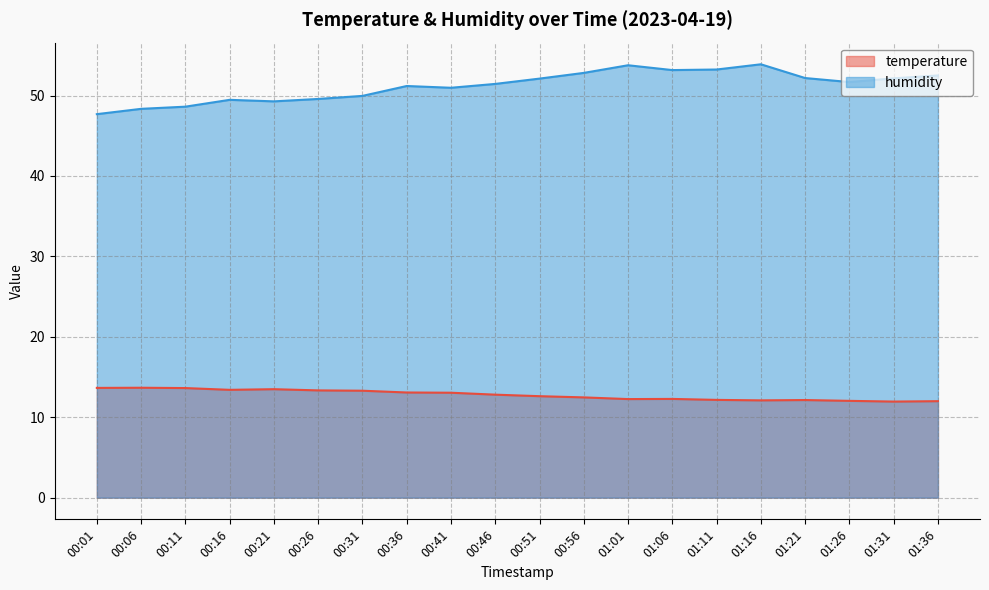

Which series has the largest total across all categories?

humidity